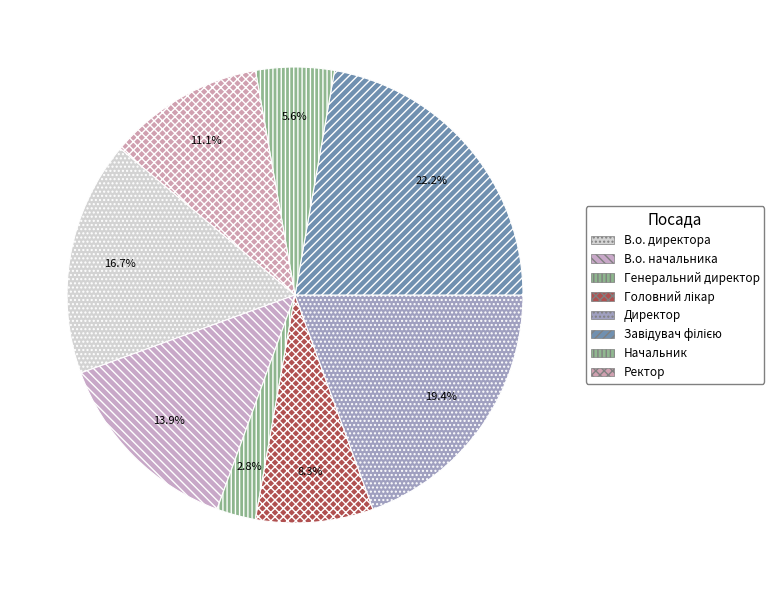

Rank the categories by value from lowest to highest.

Генеральний директор, Начальник, Головний лікар, Ректор, В.о. начальника, В.о. директора, Директор, Завідувач філією